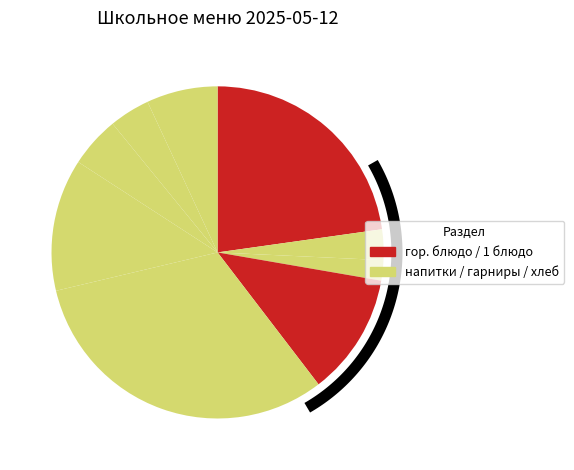

How many slices are in this pie chart?

9